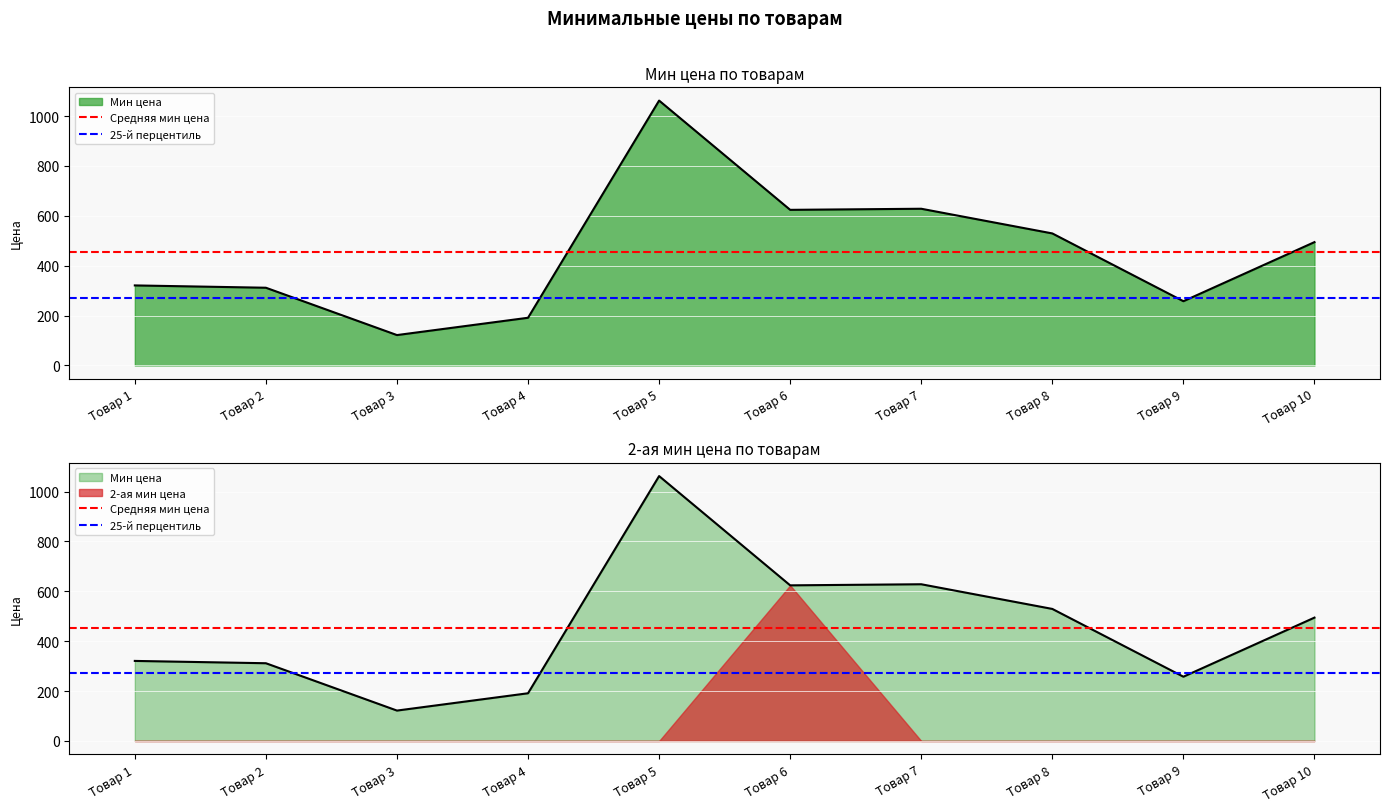

What is the spread (max minus min) of values at Товар 2?

183.0